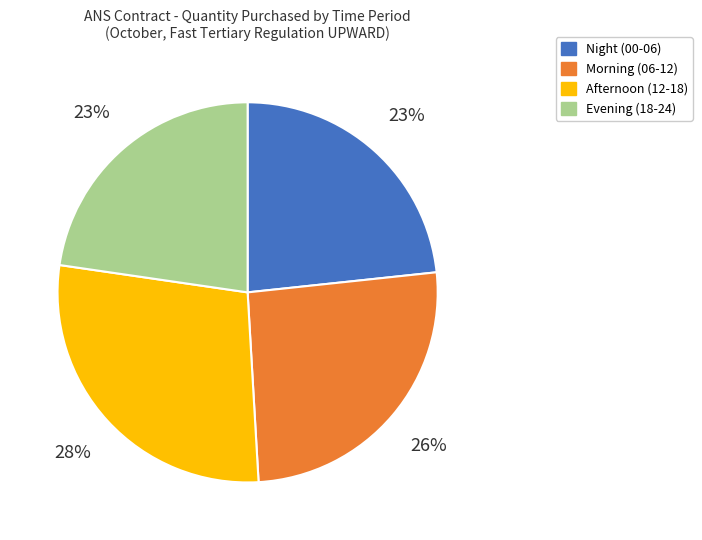

Is there a majority slice in this chart?

No